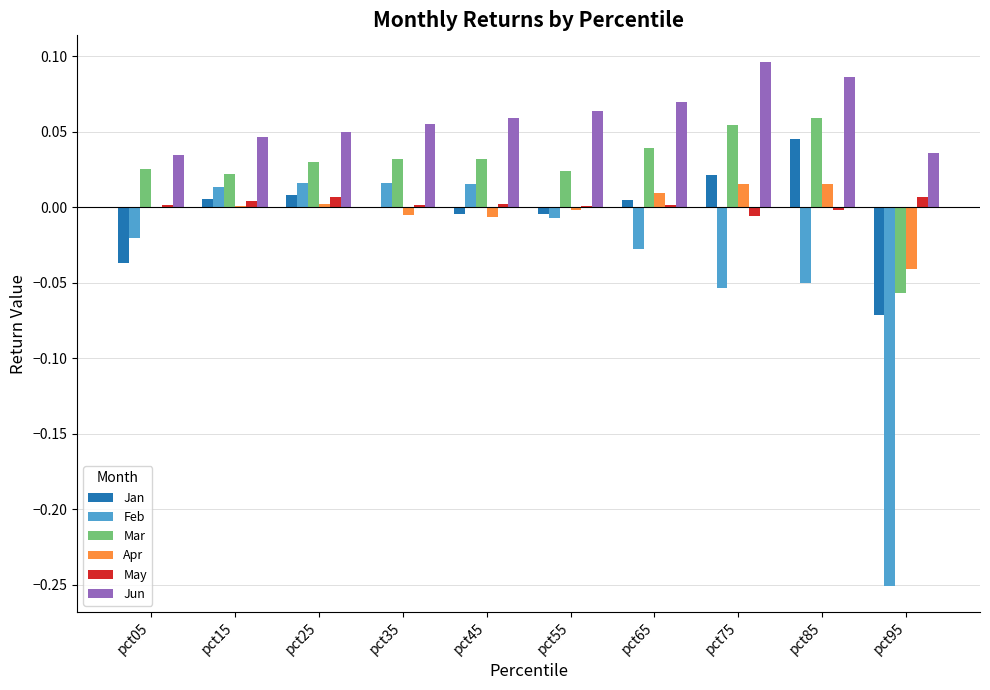

How many positive values does the Feb series have?

4